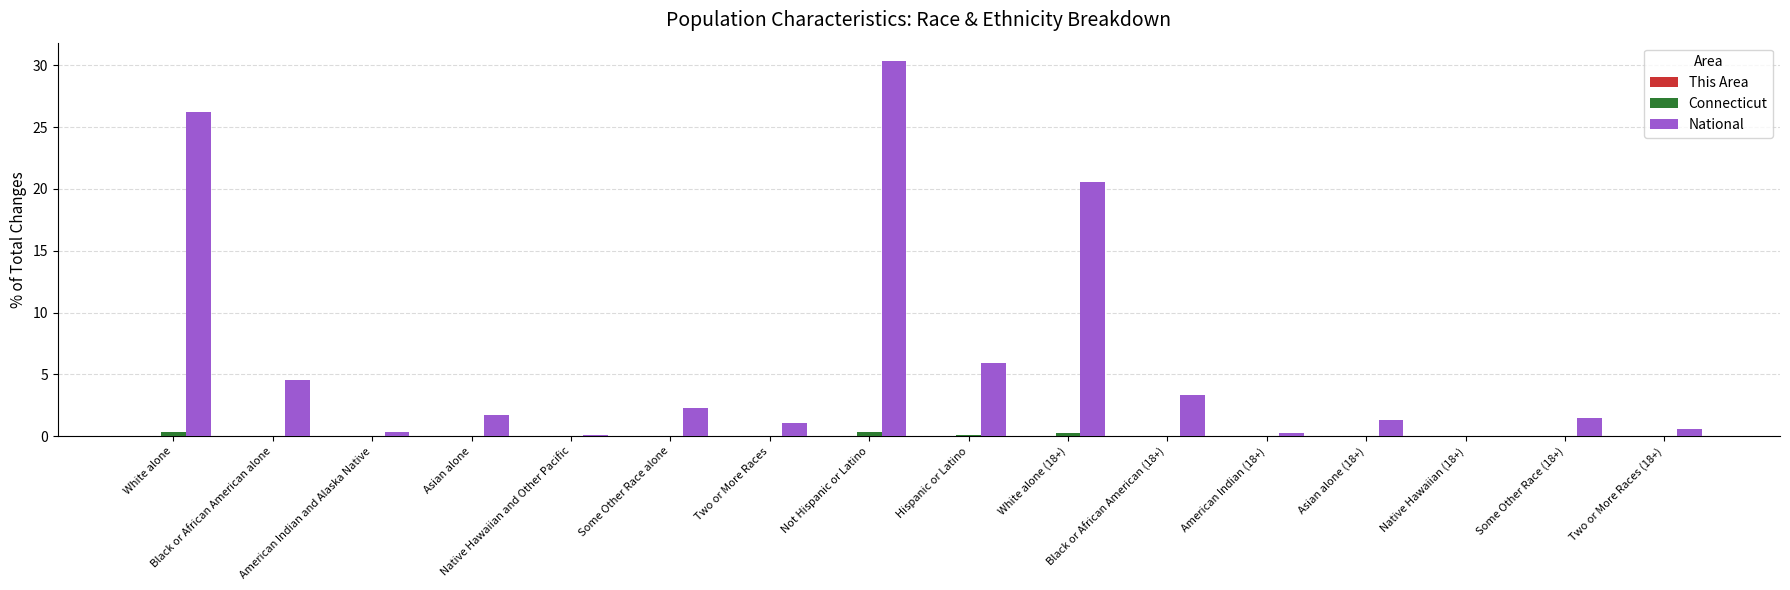

What is the sum of all National values?

100.0